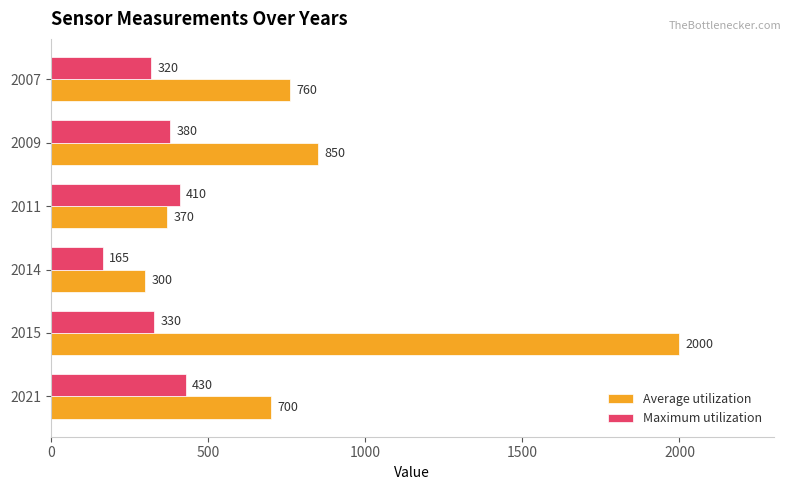

What are all the series names shown in the legend?

Average utilization, Maximum utilization